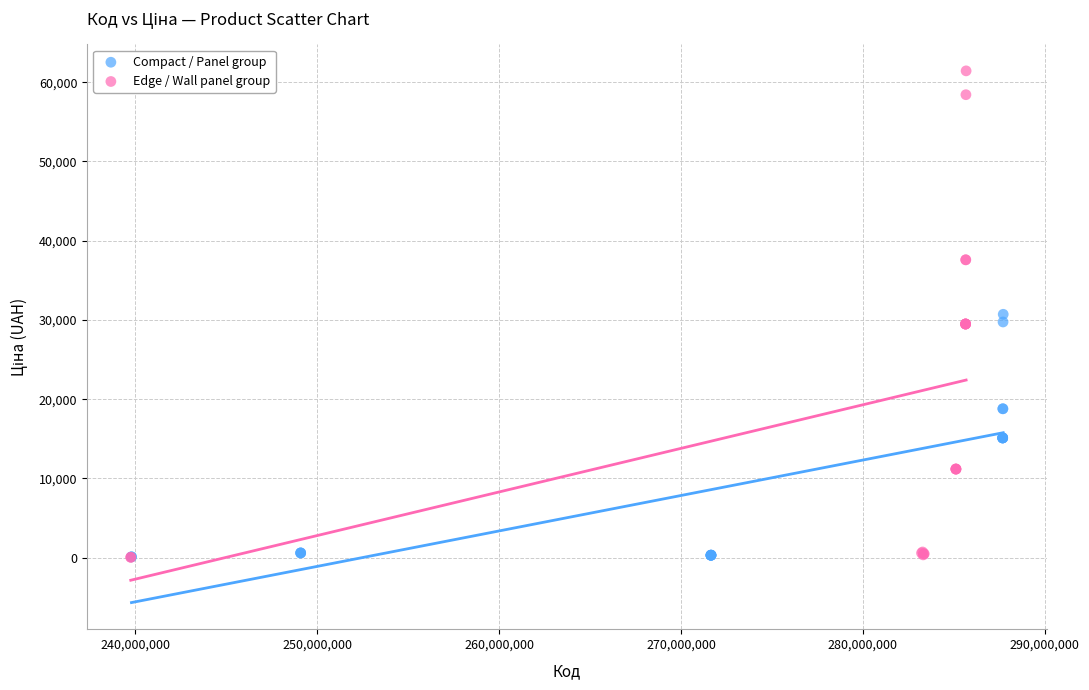

Which series has the widest spread of Y values?

Edge / Wall panel group